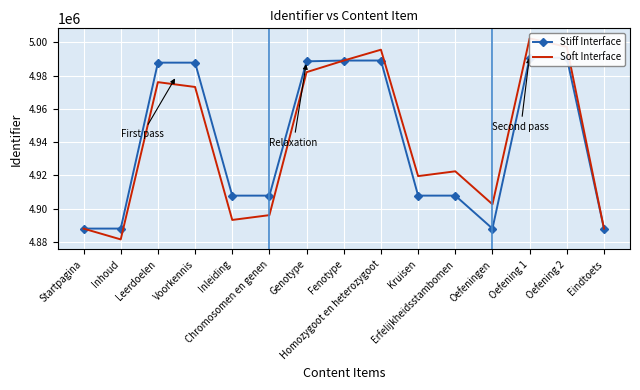

Is the value of Stiff Interface at Inhoud greater than the value of Soft Interface at Homozygoot en heterozygoot?

No